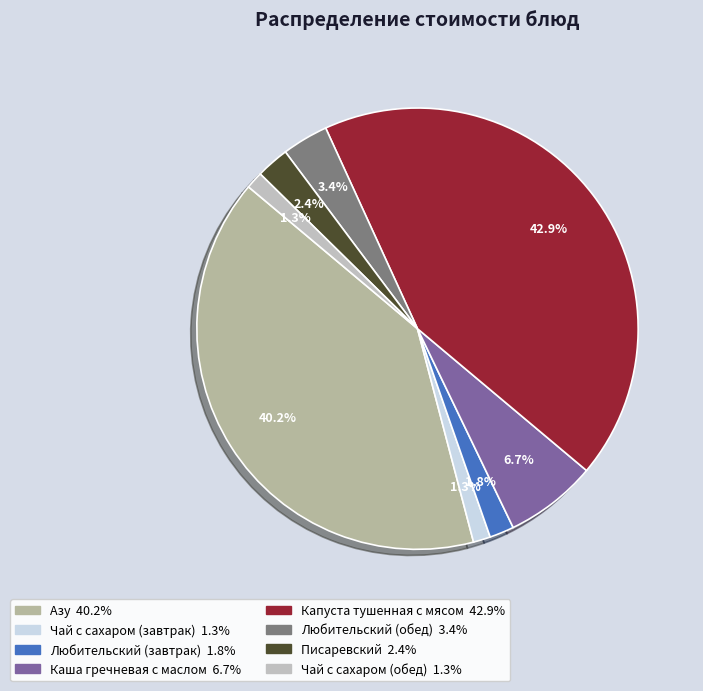

What is the largest slice in the pie chart?

Капуста тушенная с мясом